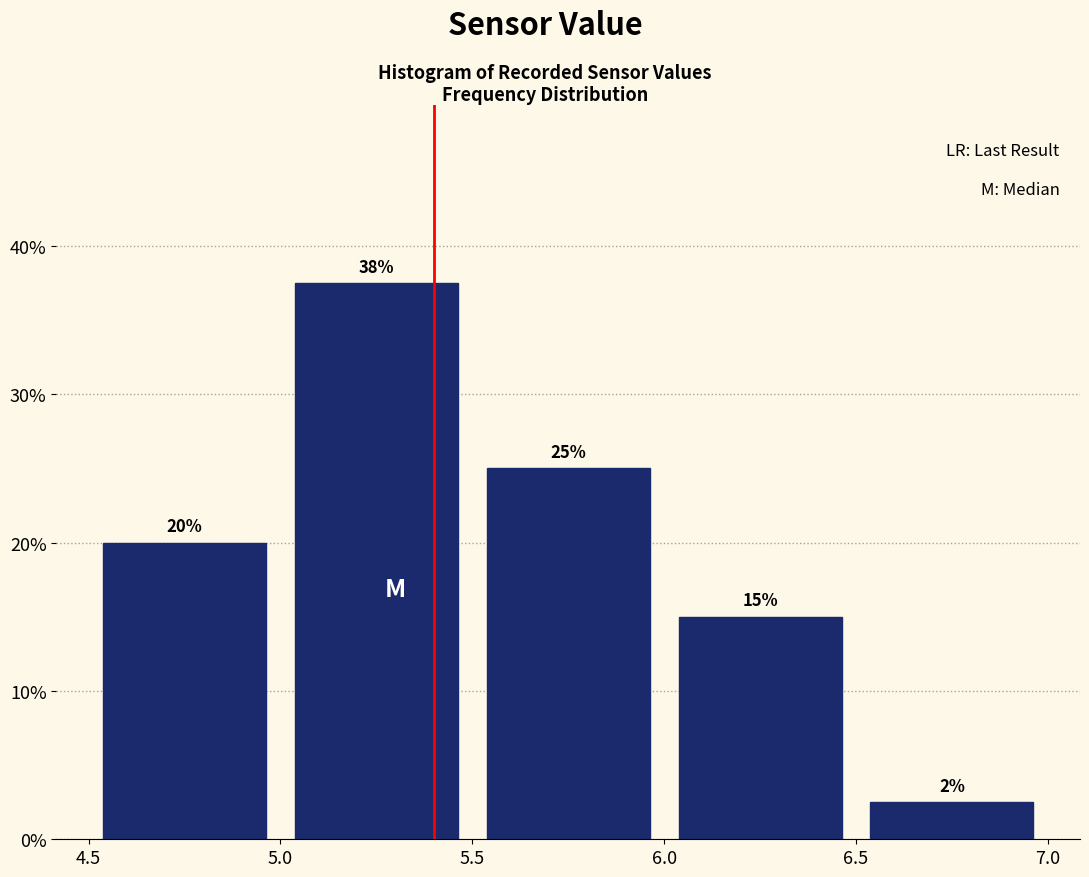

Over which range of the x-axis is the bar tallest?

5.0 to 5.5